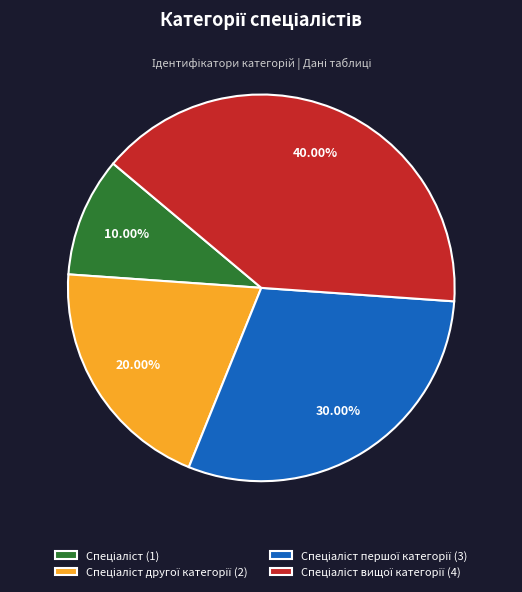

Is there any slice that represents more than half of the pie?

No